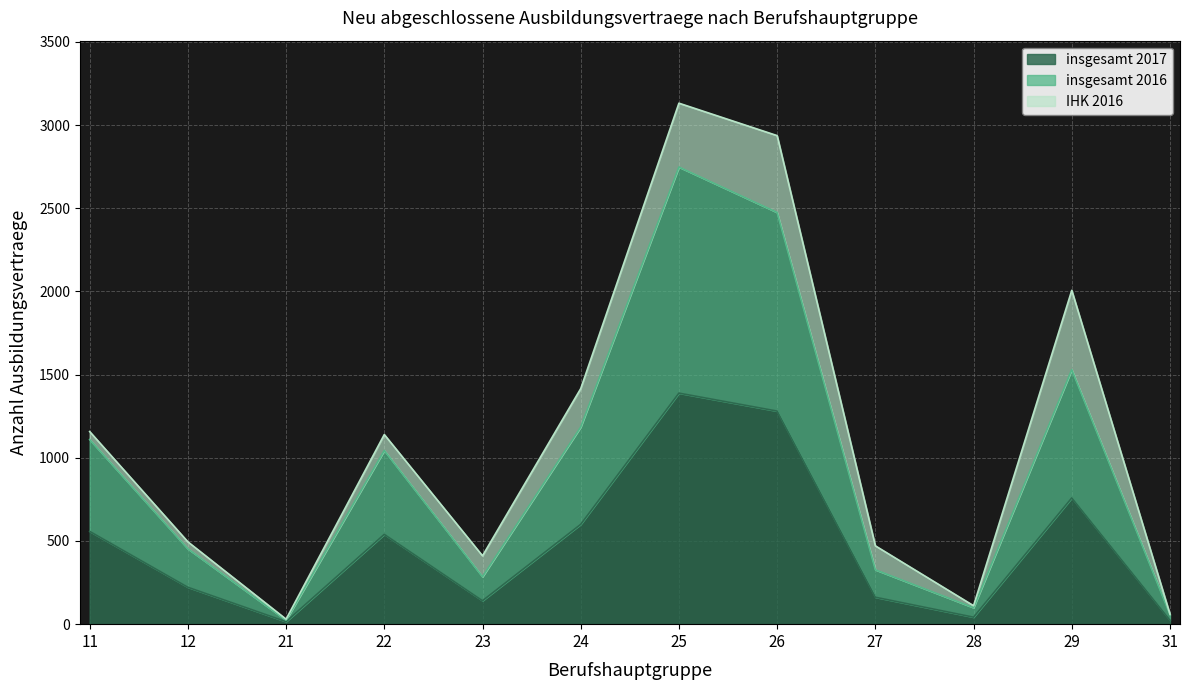

What is the sum of all insgesamt 2016 values?

11337